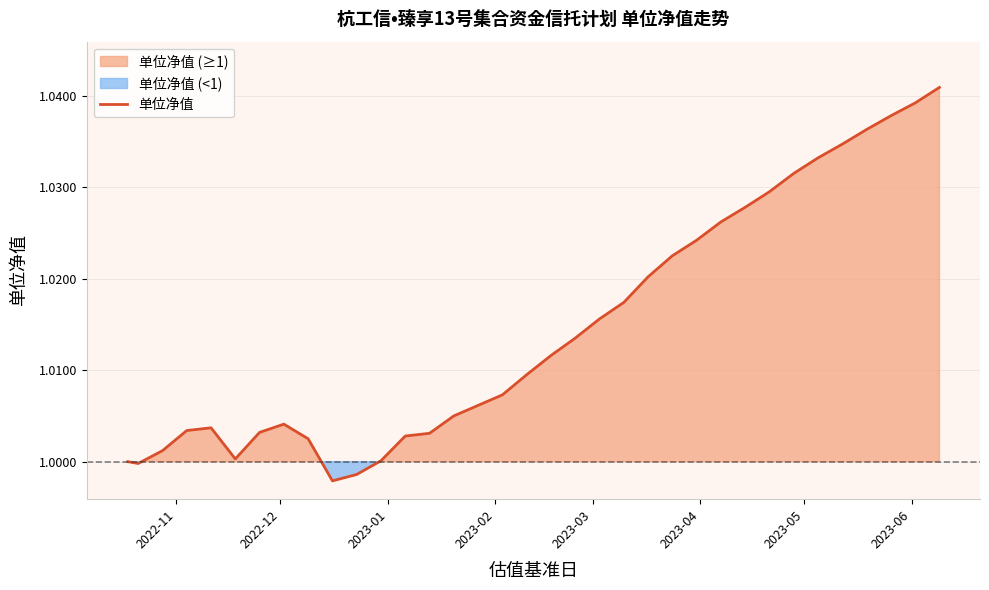

Does the chart have visible grid lines?

Yes